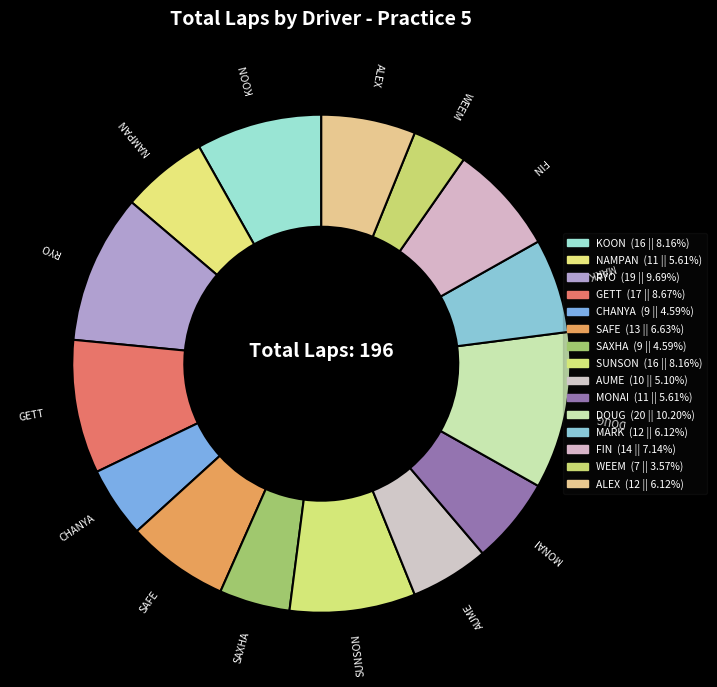

How many segments does this pie chart have?

15